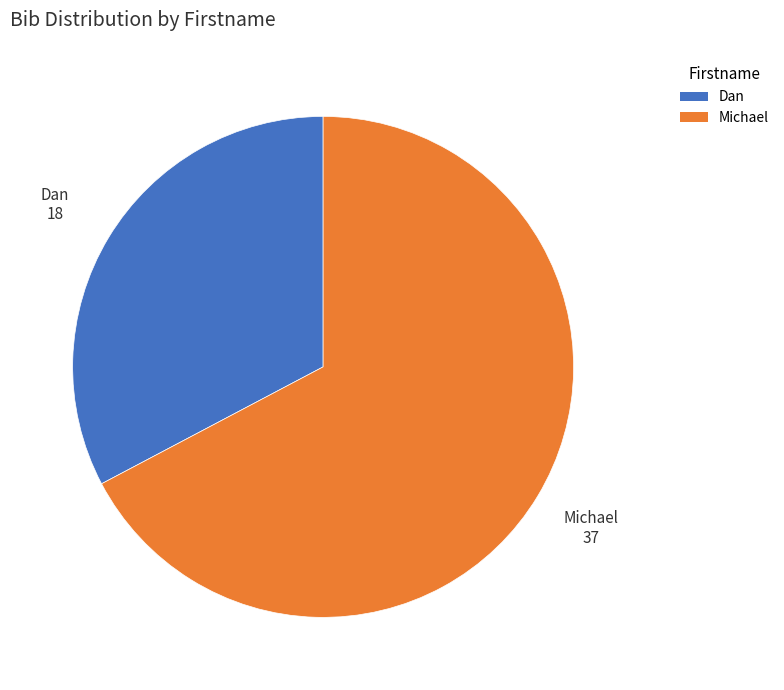

Combined, do Michael and Dan account for over 50%?

Yes